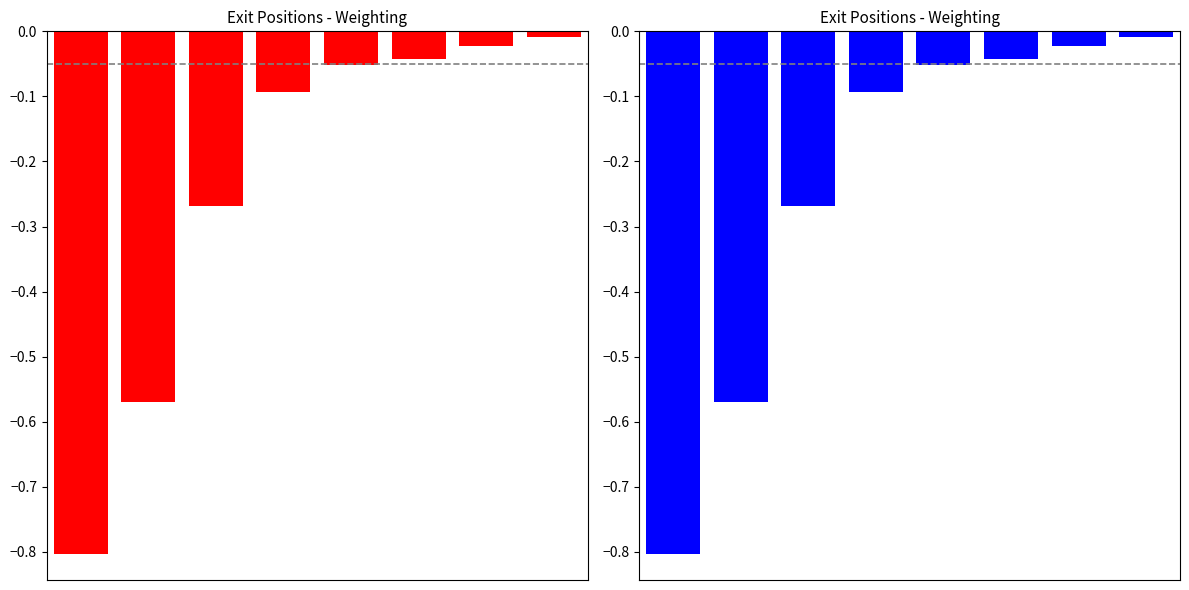

How many data points does each series have?

8